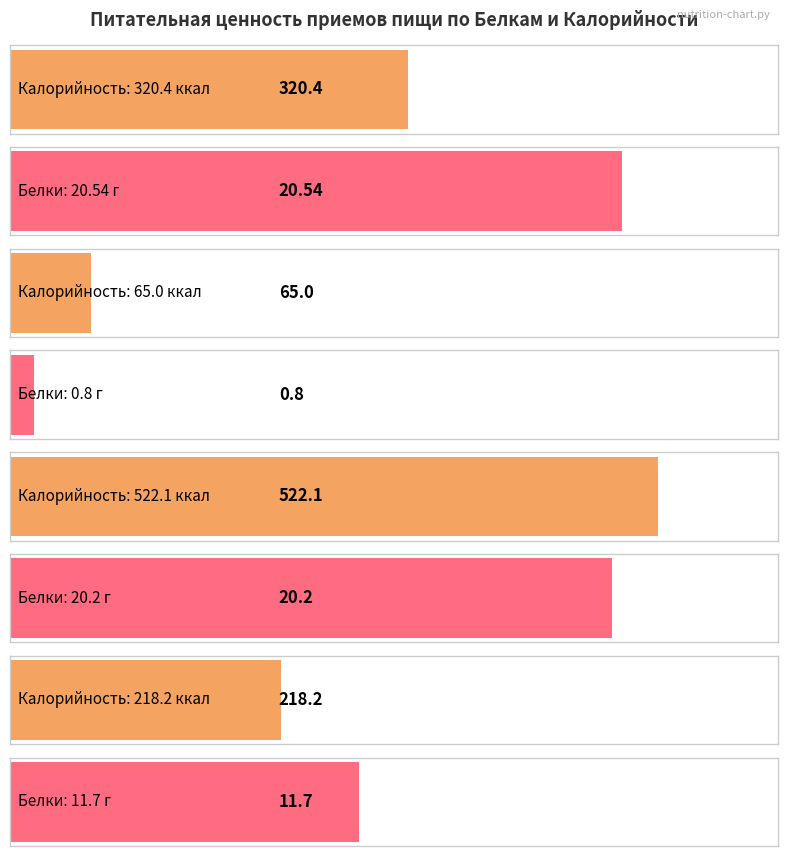

What is the maximum value for Калорийность?

522.1